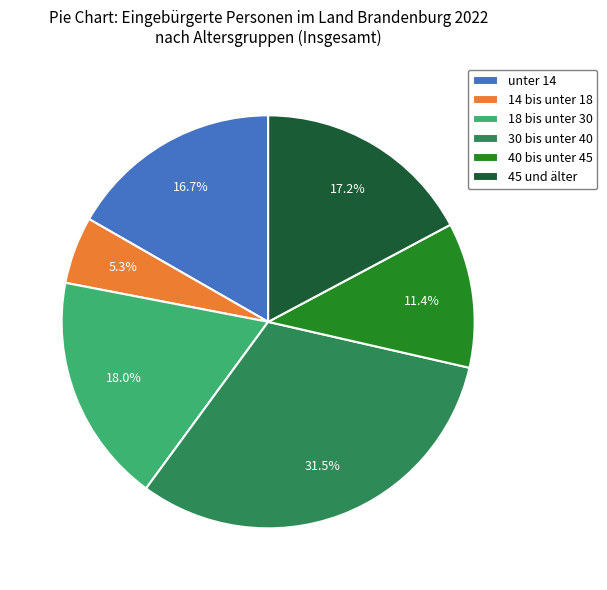

Count the number of slices in the pie.

6